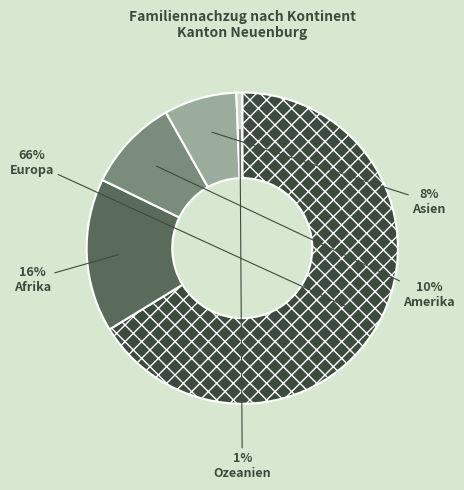

How many slices are in this pie chart?

5